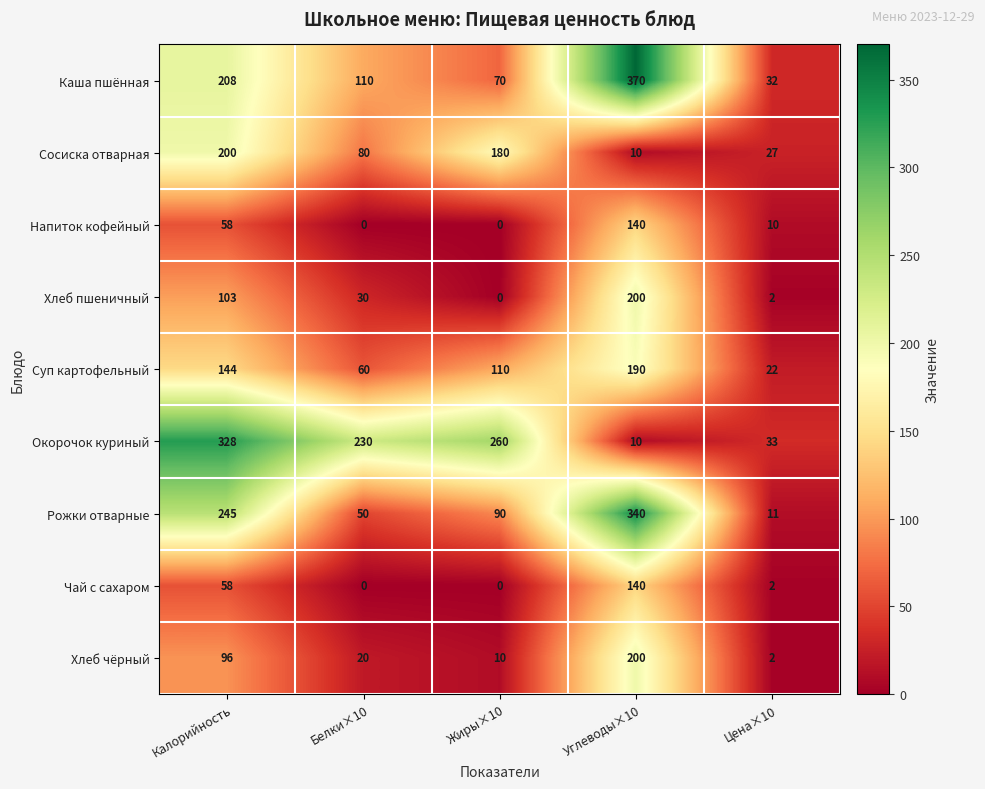

What is the lowest value of the Рожки отварные series?

11